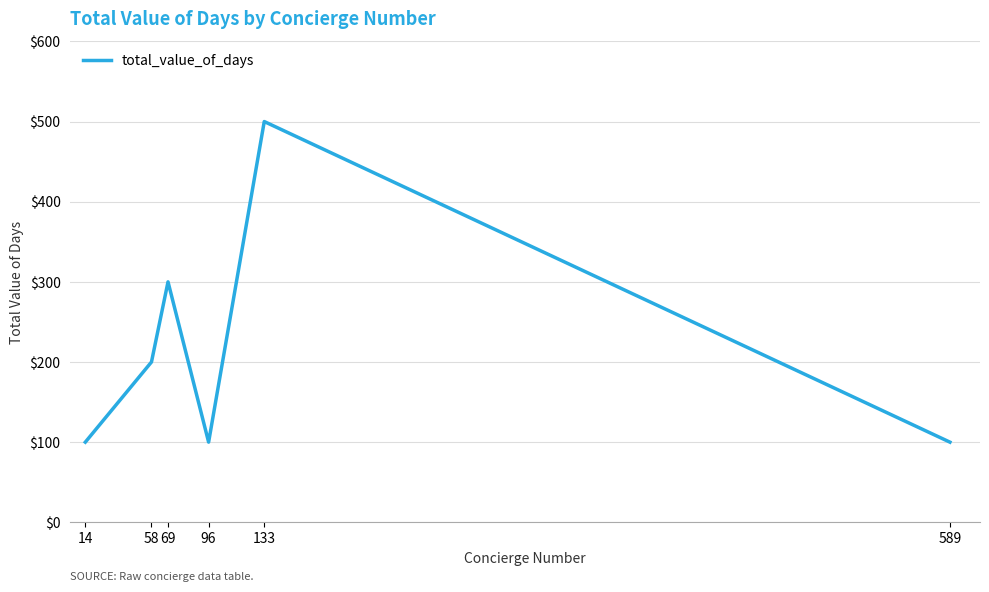

What is the sum of all values?

1300